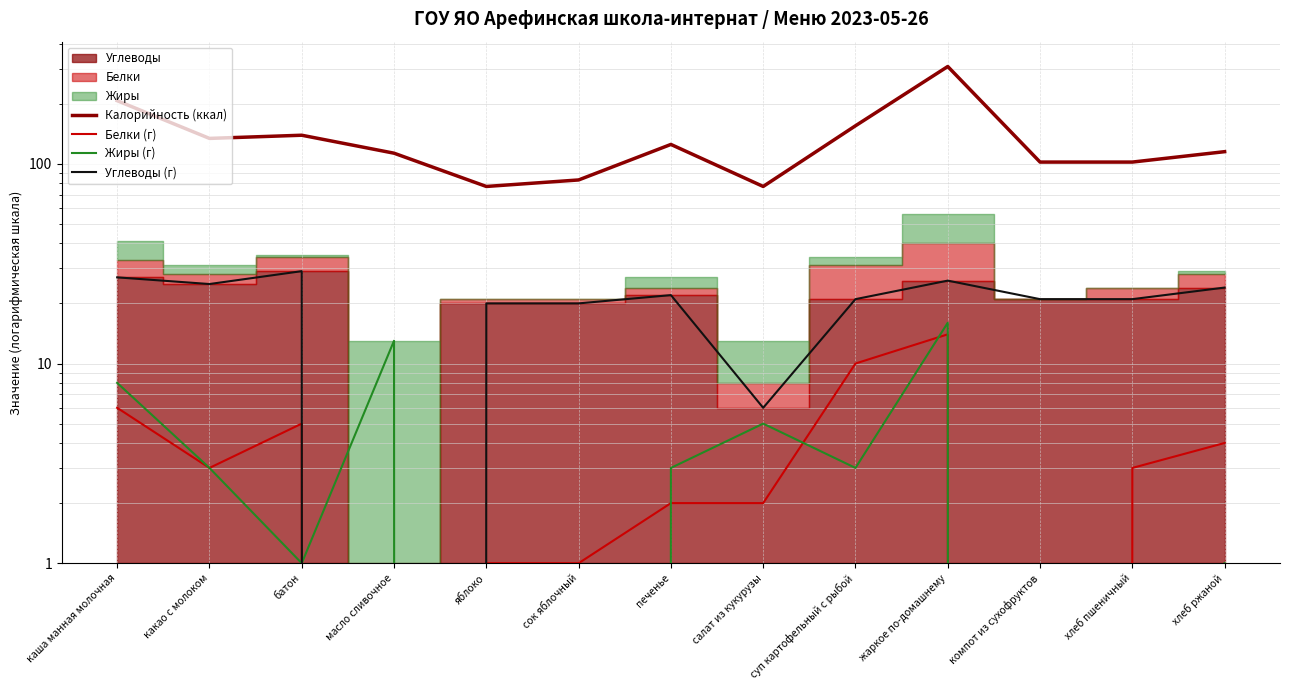

Where is Углеводы (г) nearest to the value 14?

яблоко